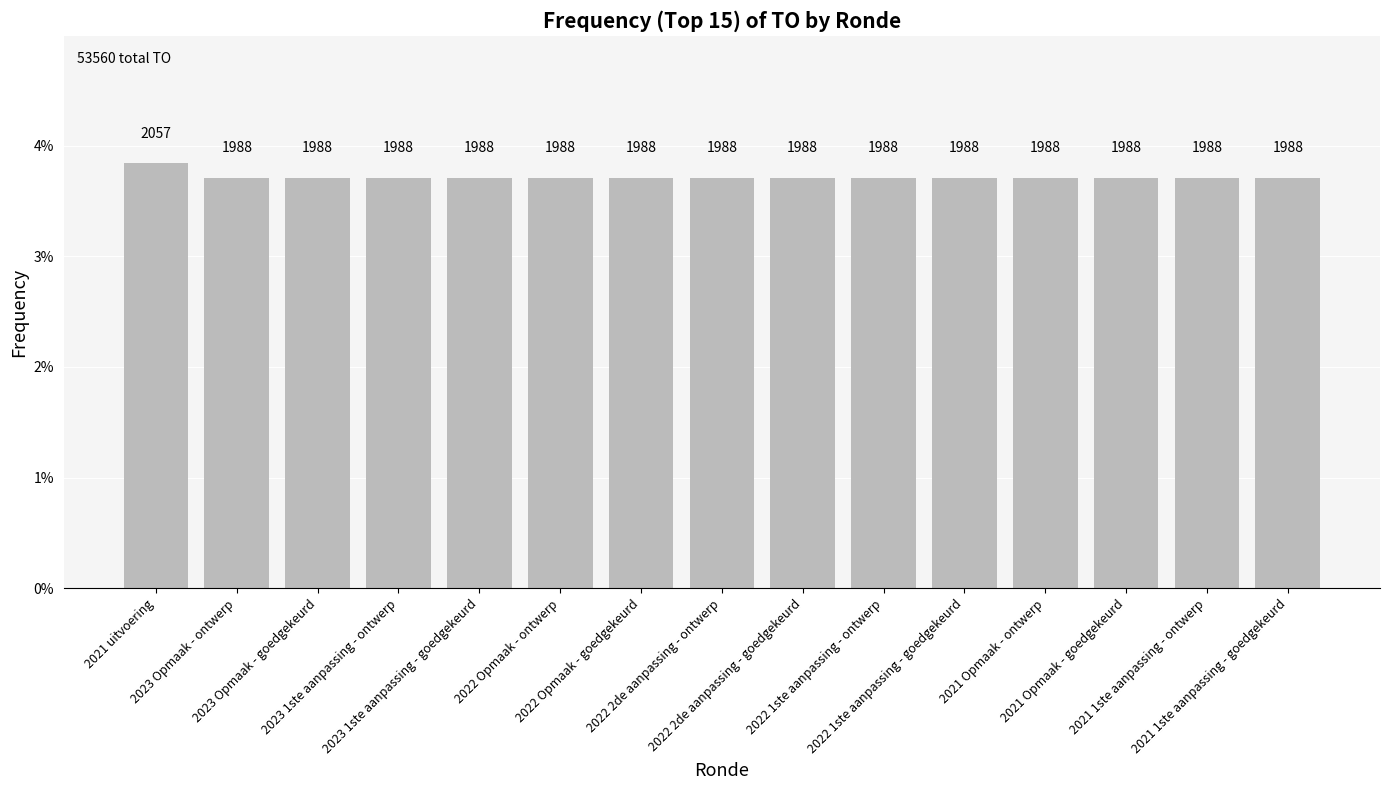

Count the values in the range 0 to 1.

15